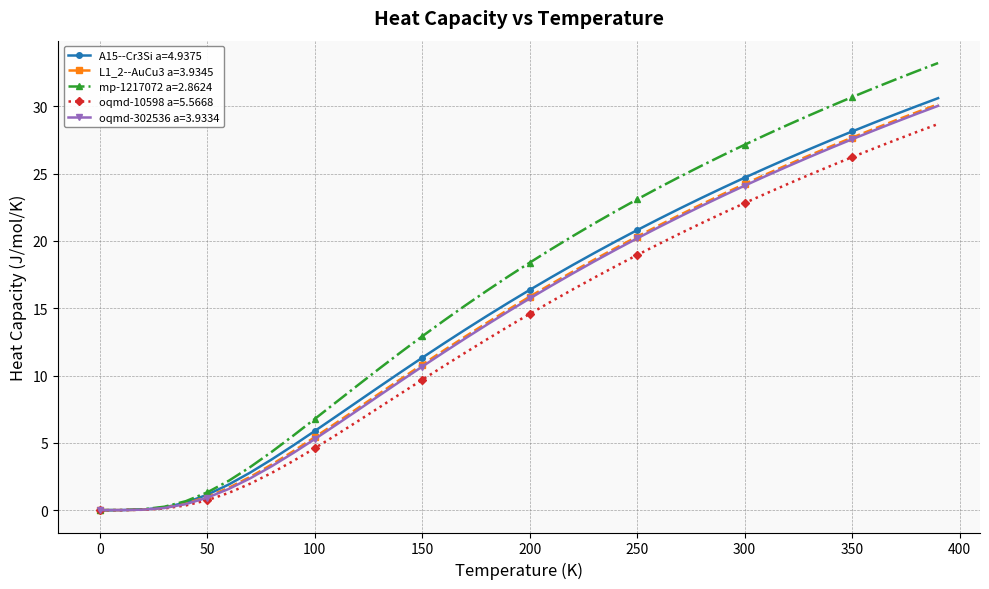

What is the value of the oqmd-10598 a=5.5668 point at the 33rd from the left?

24.2